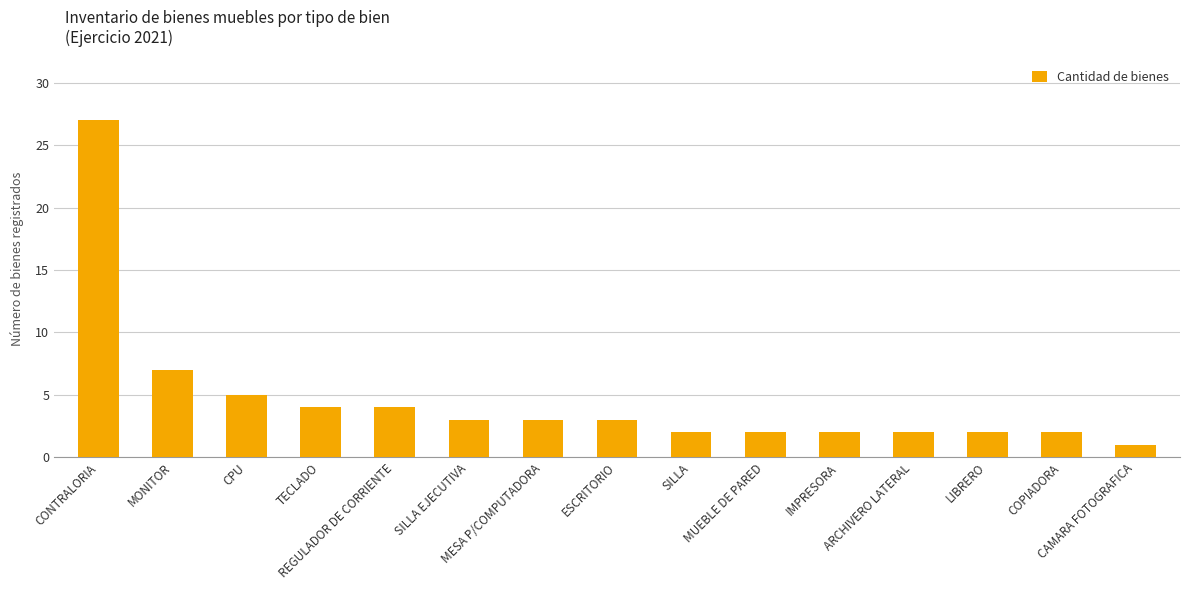

What is the value of the 1st bar from the left?

27